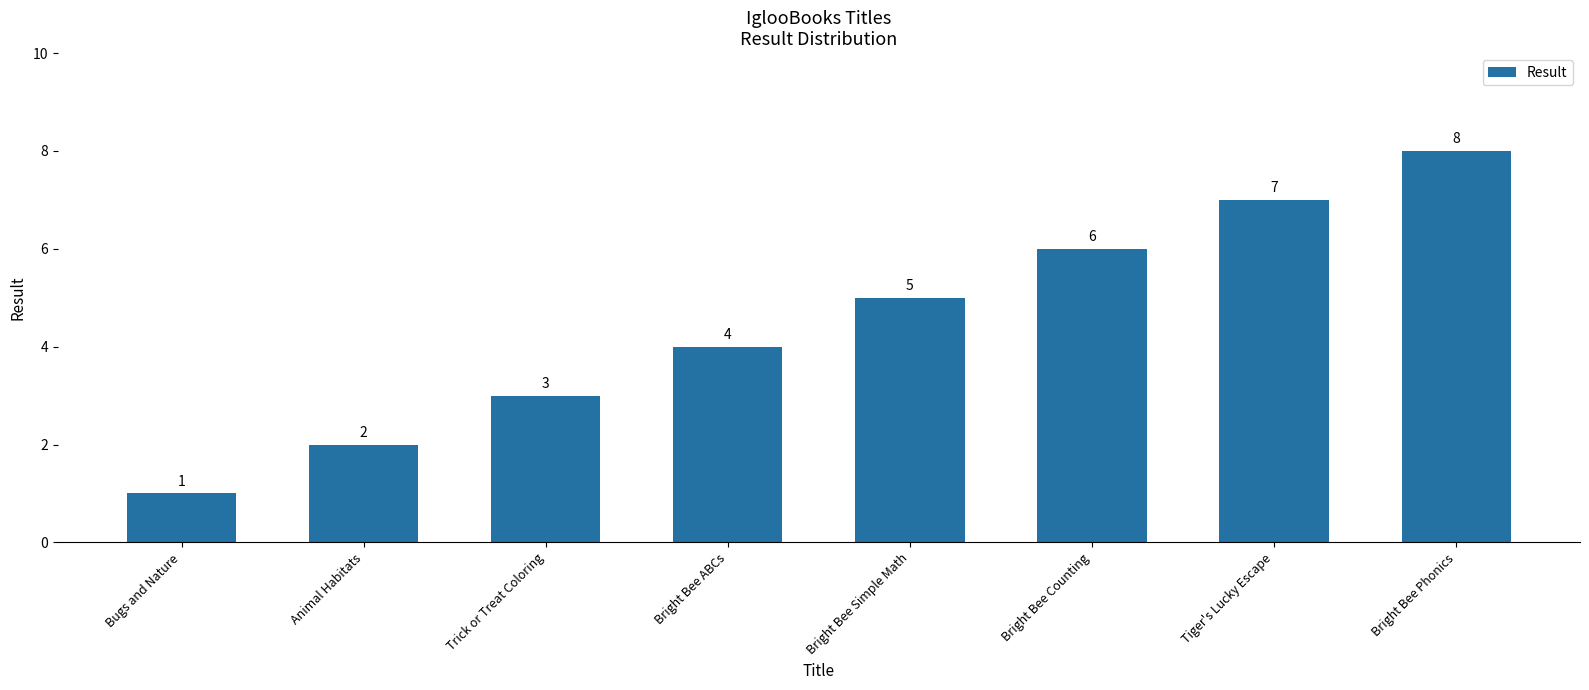

Where is the data nearest to the value 4?

Bright Bee ABCs